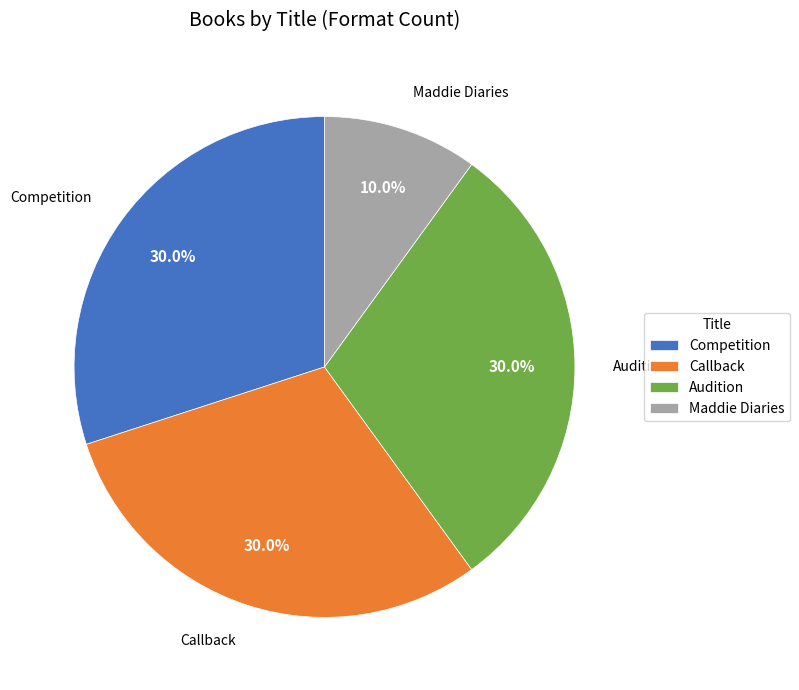

Is there a majority slice in this chart?

No